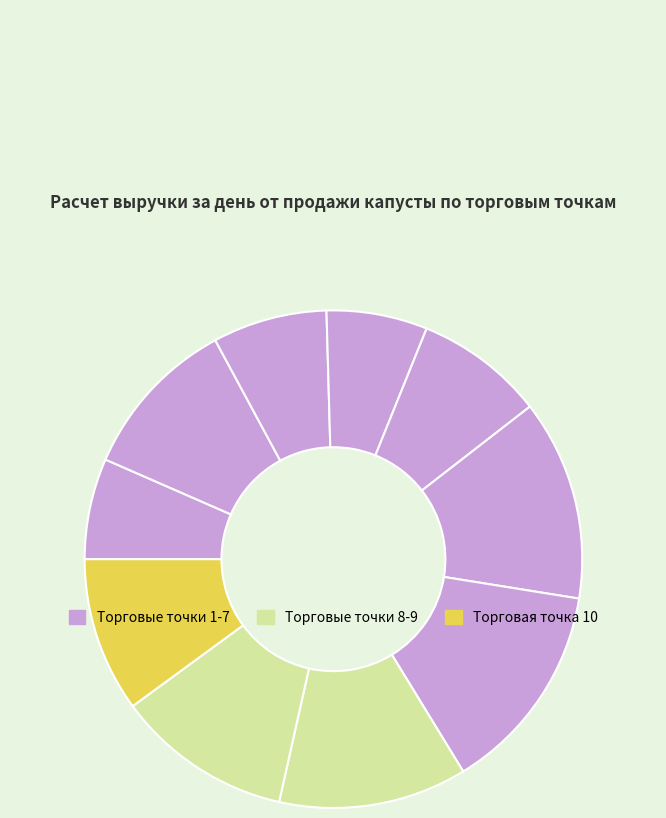

Count the number of slices in the pie.

10